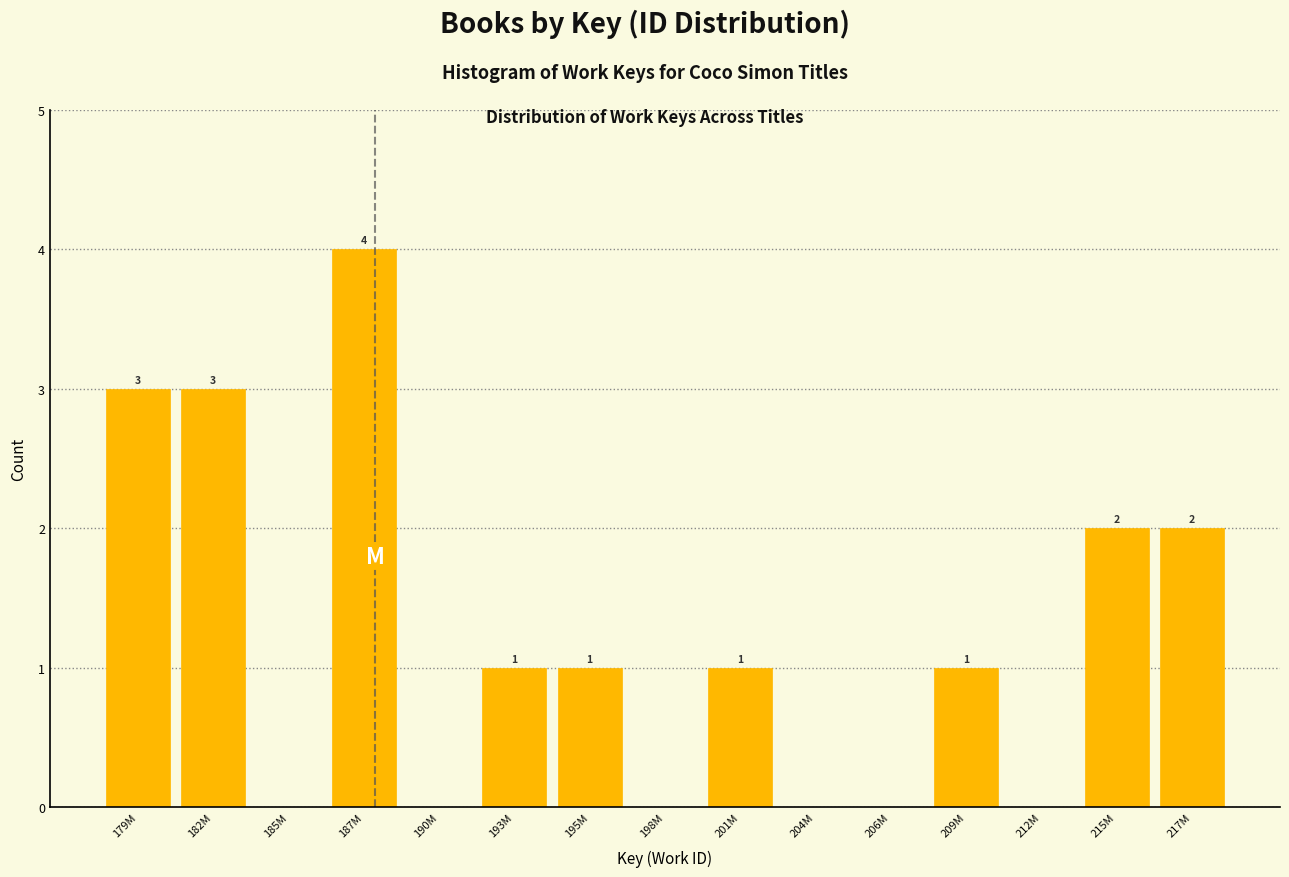

Reading left to right, list all the values displayed in this chart.

179M=3	182M=3	185M=0	187M=4	190M=0	193M=1	195M=1	198M=0	201M=1	204M=0	206M=0	209M=1	212M=0	215M=2	217M=2